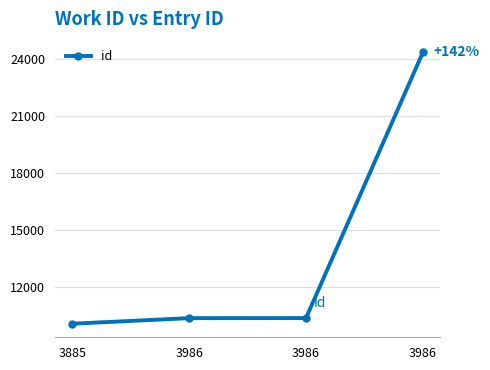

List the labels in order of value, largest first.

3986, 3986, 3986, 3885